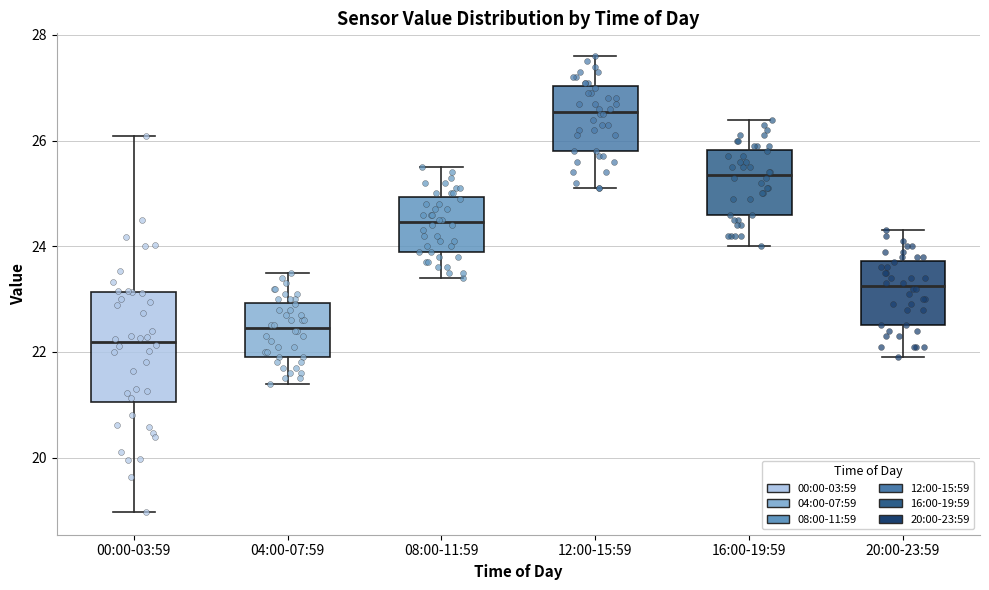

Where is the lower edge of the box for 16:00-19:59 on the y-axis? The values are not printed on the chart, so give them approximately, as read against the axis.

24.6